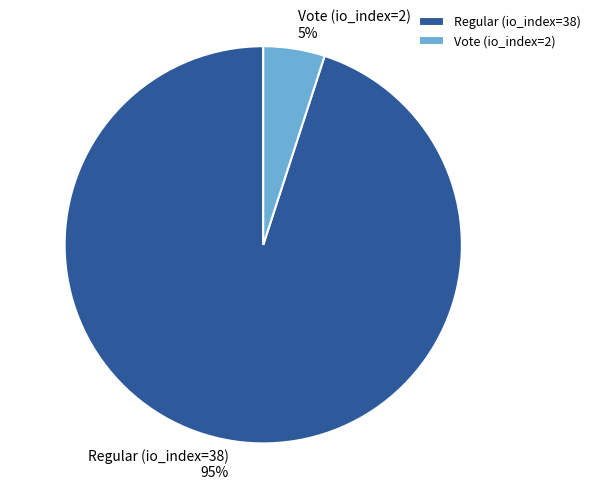

What is the smallest slice in the pie chart?

Vote (io_index=2)